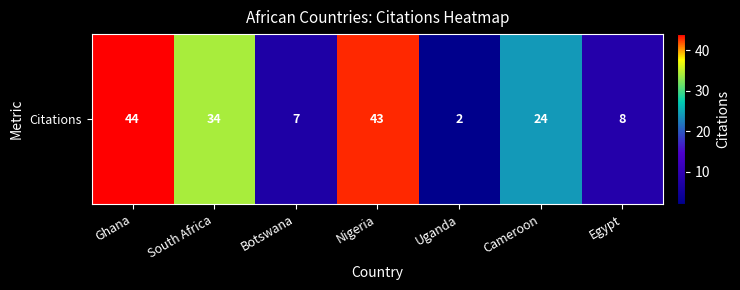

True or false: the data shows 14 at Nigeria.

False